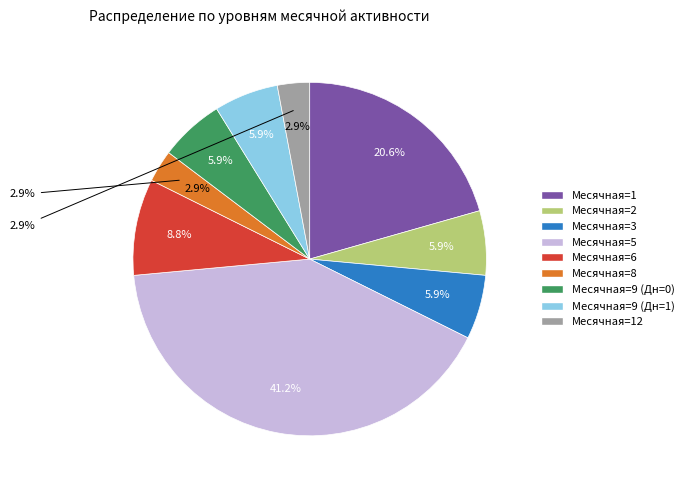

Between Дневная=0, Месячная=5 and Дневная=0, Месячная=6, which is larger?

Дневная=0, Месячная=5